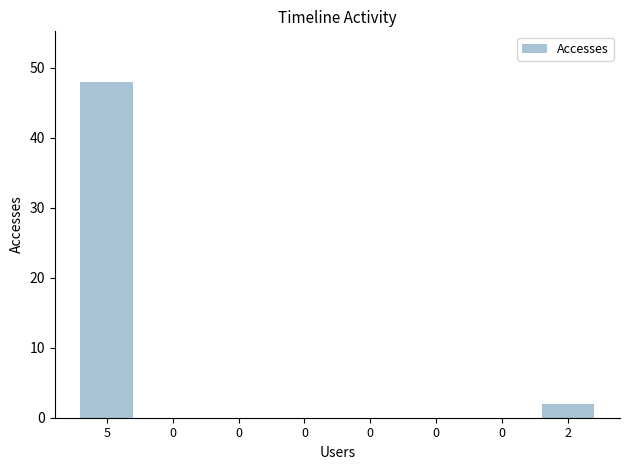

How many series are shown in this chart?

1